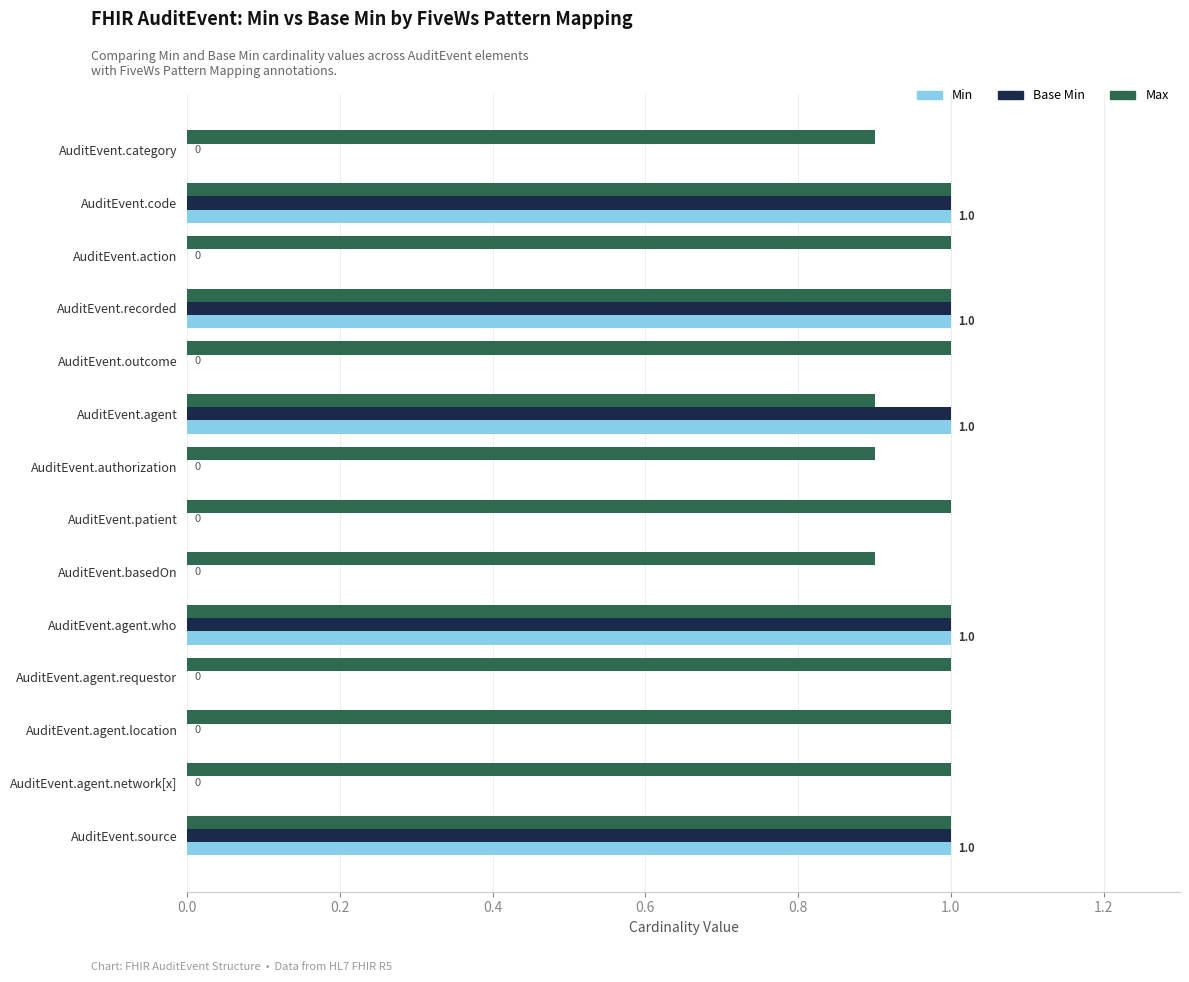

Which series changed the most between AuditEvent.category and AuditEvent.agent.requestor?

Max